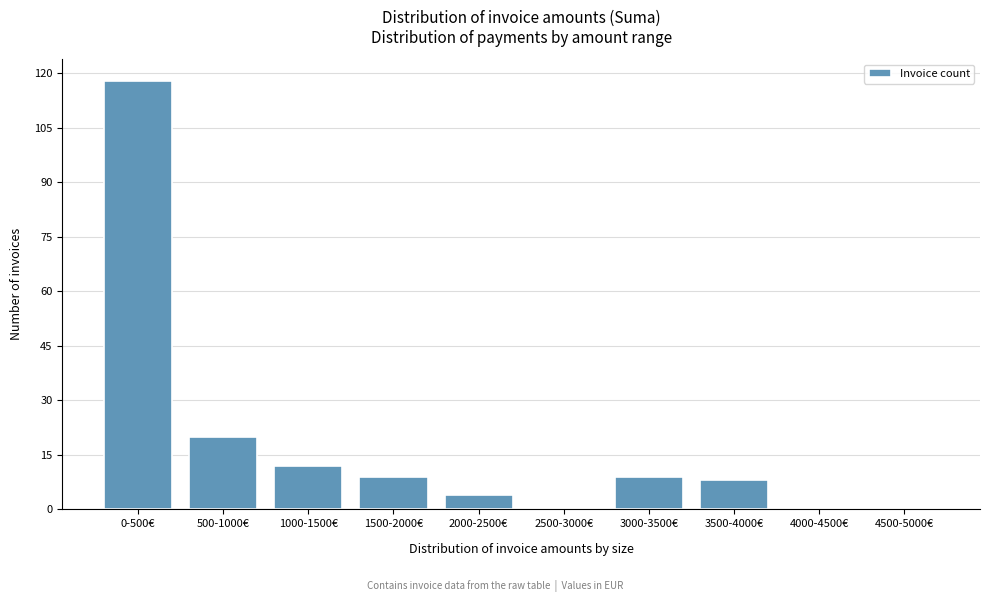

Reading right to left, transcribe all the data shown in this chart.

4500-5000€=0	4000-4500€=0	3500-4000€=8	3000-3500€=9	2500-3000€=0	2000-2500€=4	1500-2000€=9	1000-1500€=12	500-1000€=20	0-500€=118